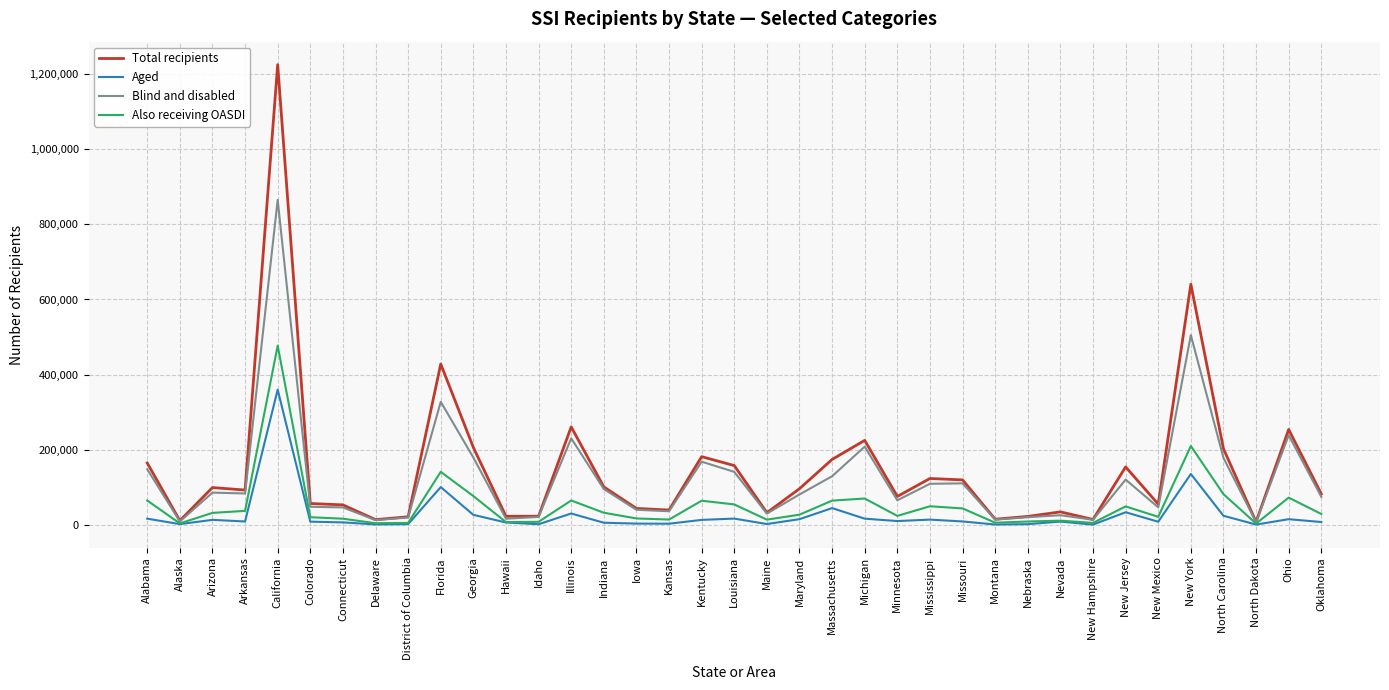

True or false: Aged has more than 1 points higher than both neighbors.

True